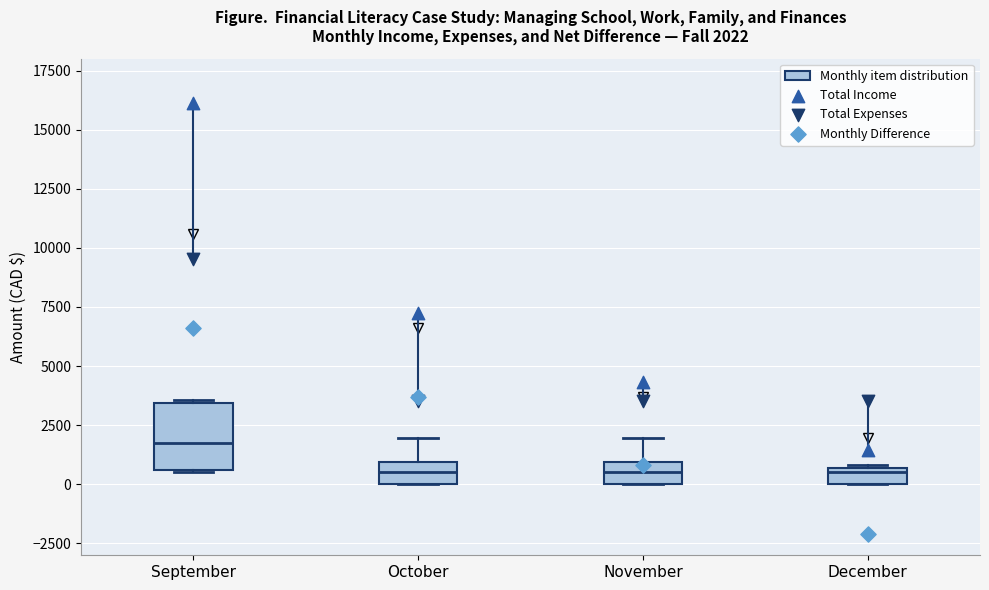

Which box is the tallest, from its lower edge to its upper edge?

September